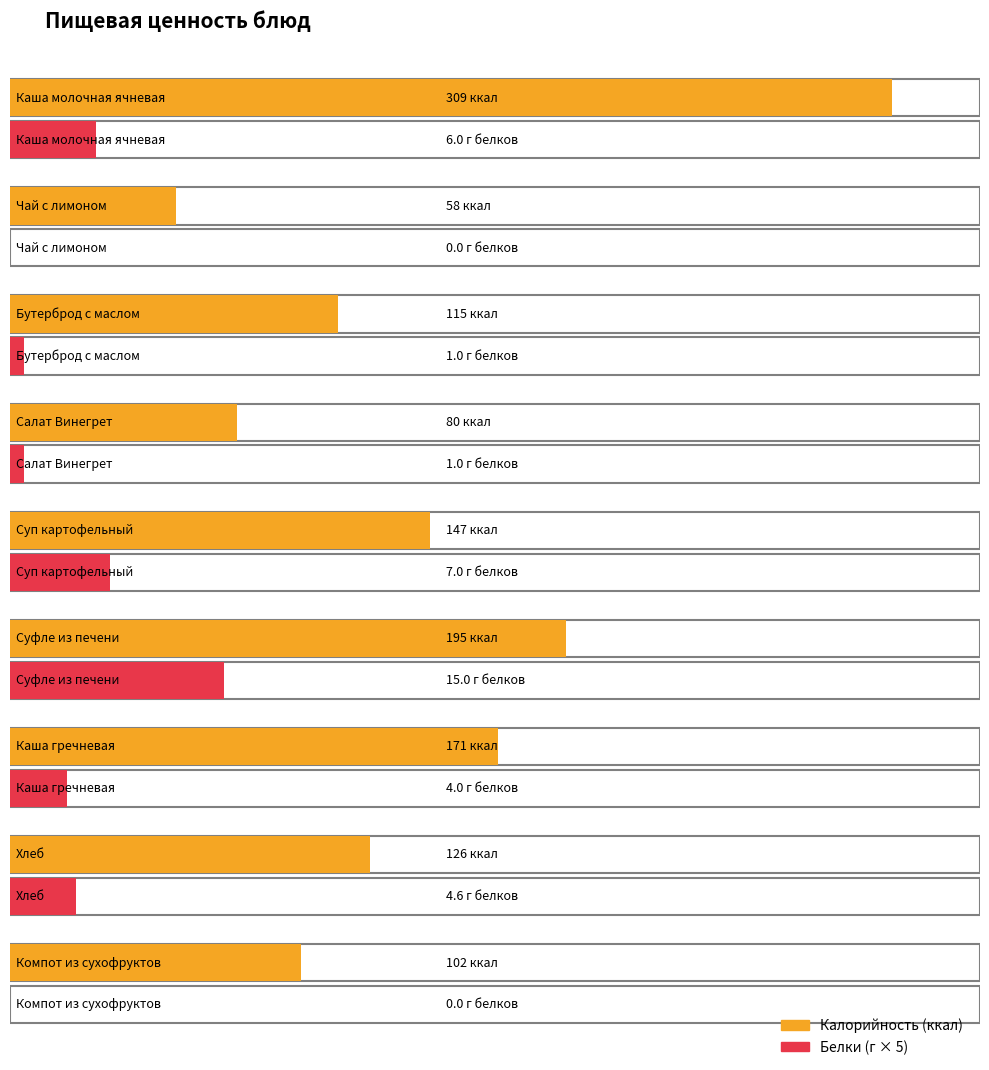

The Калорийность series shows 179.1 at Бутерброд с маслом. True or false?

False